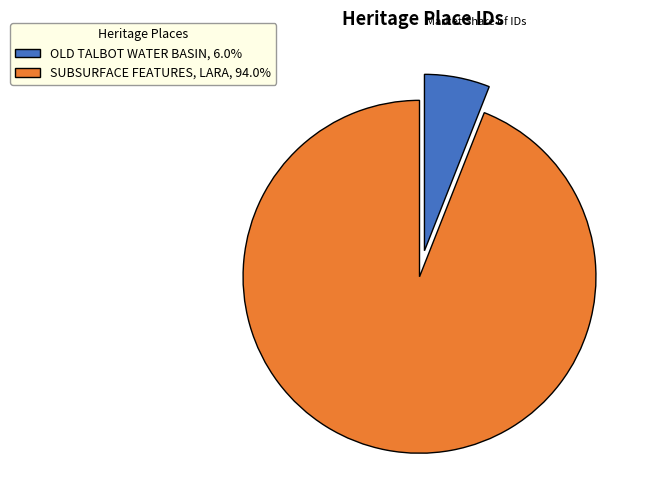

How many segments does this pie chart have?

2